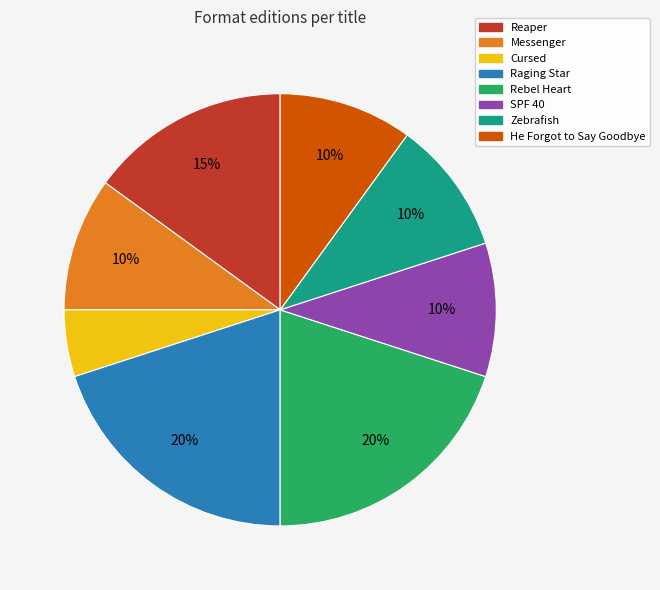

Which category has the smallest portion of the pie?

Cursed